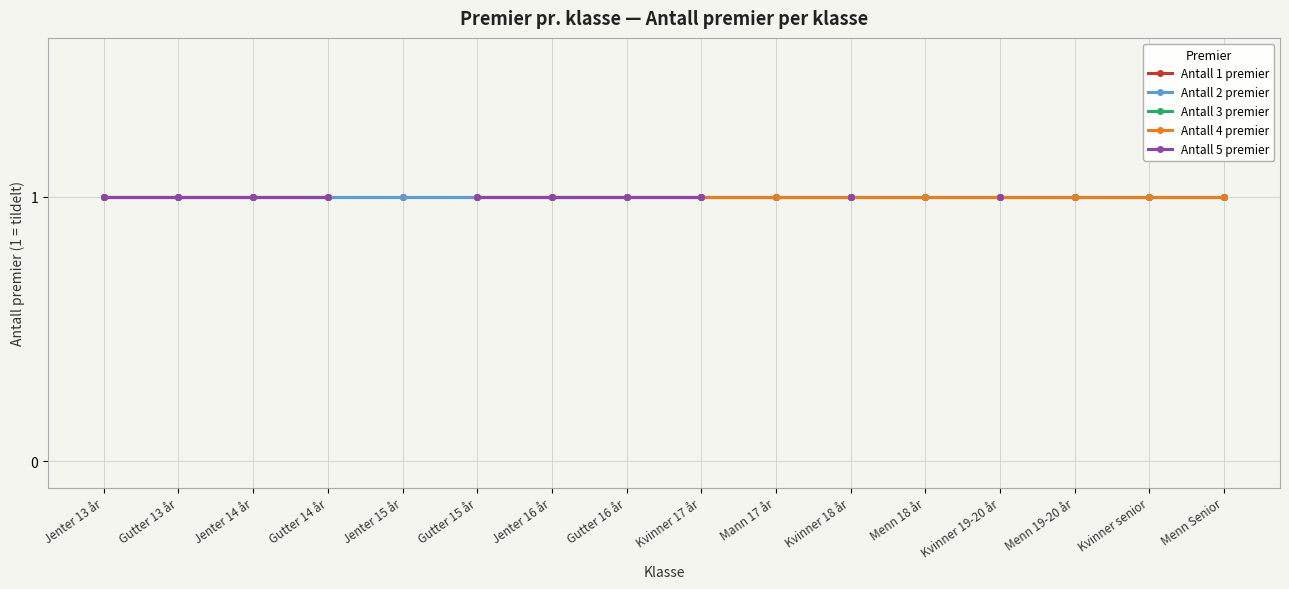

What is the average value of the Antall 3 premier series?

1